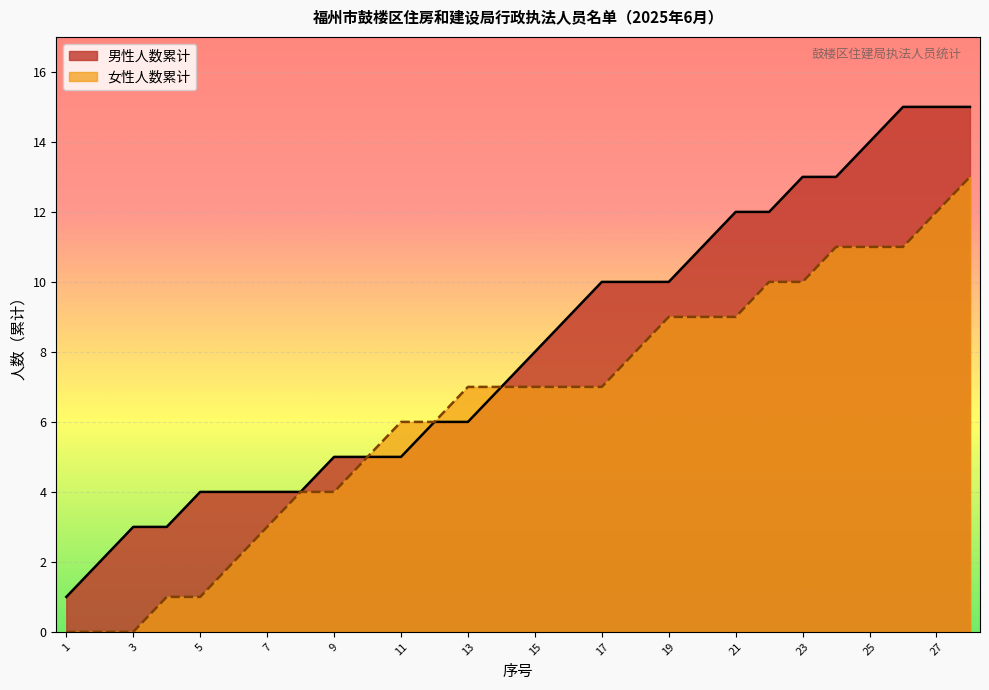

Does the chart display data point markers on the line(s)?

No